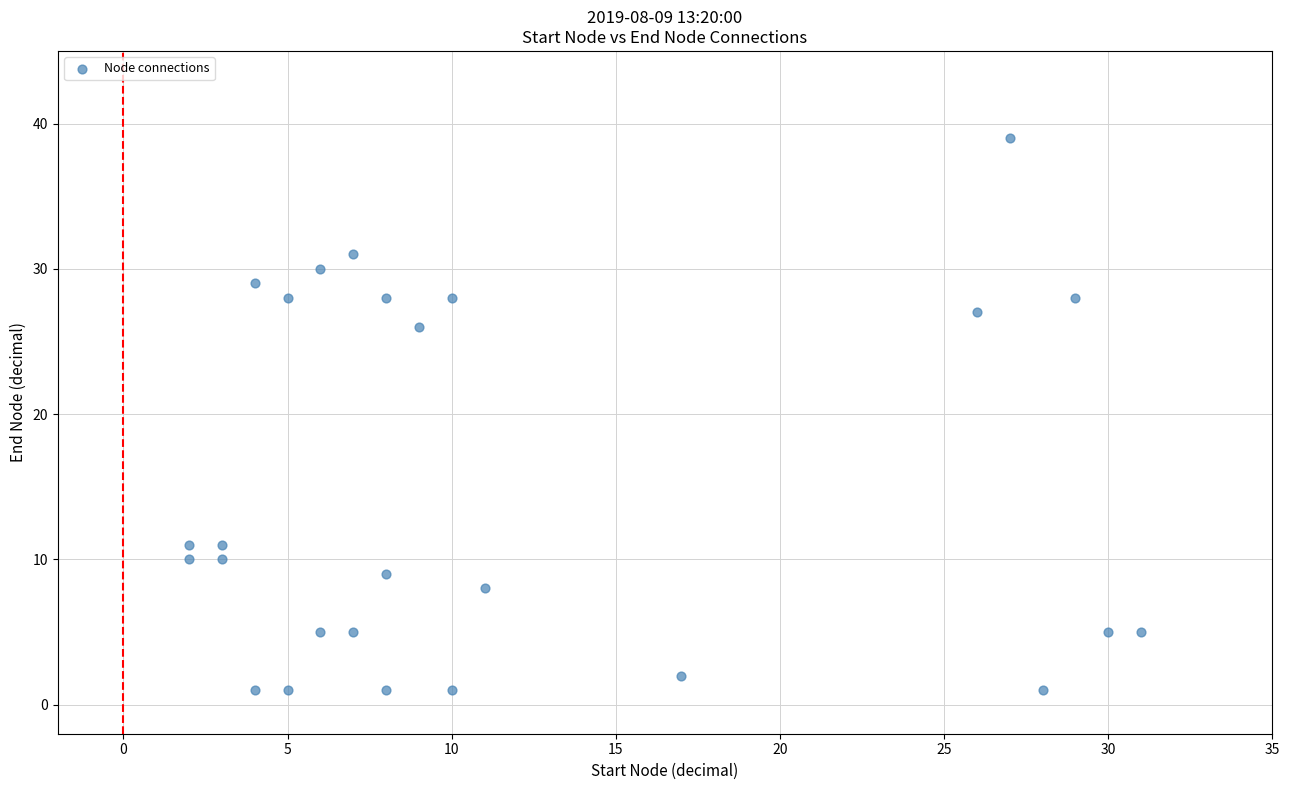

What Y value in the scatter plot is closest to 20?

26